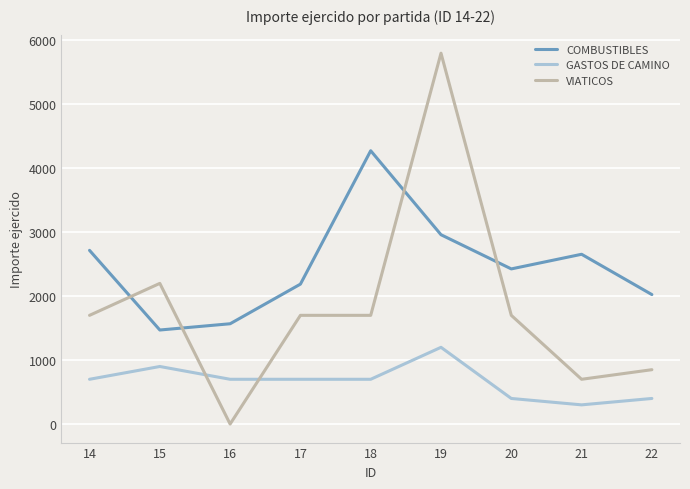

What is the sum of the VIATICOS values at 17 and 19?

7500.0